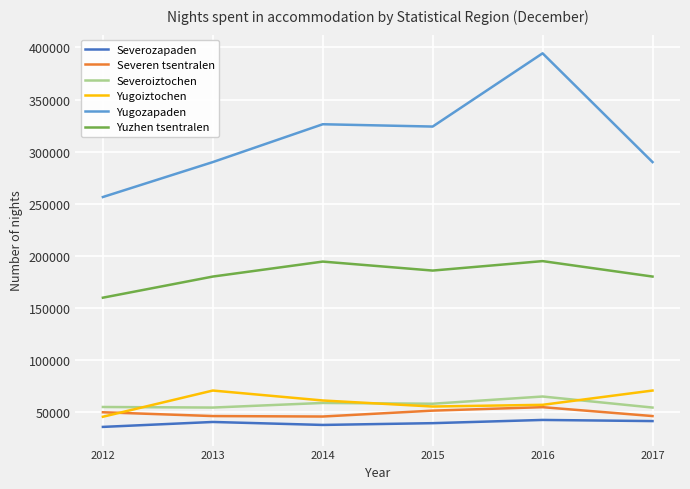

How many distinct data groups are displayed?

6